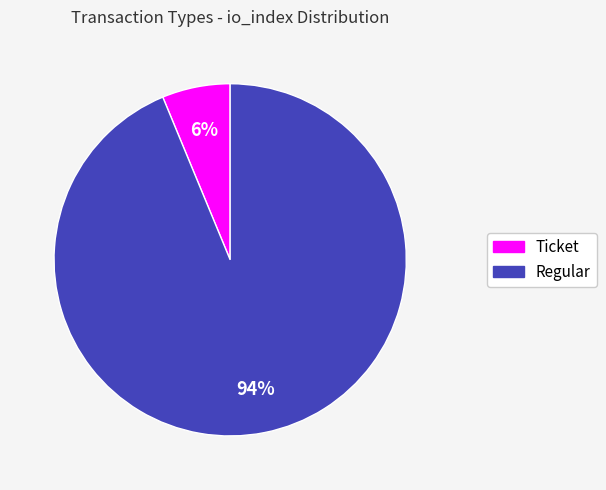

Which has a higher value, Regular or Ticket?

Regular